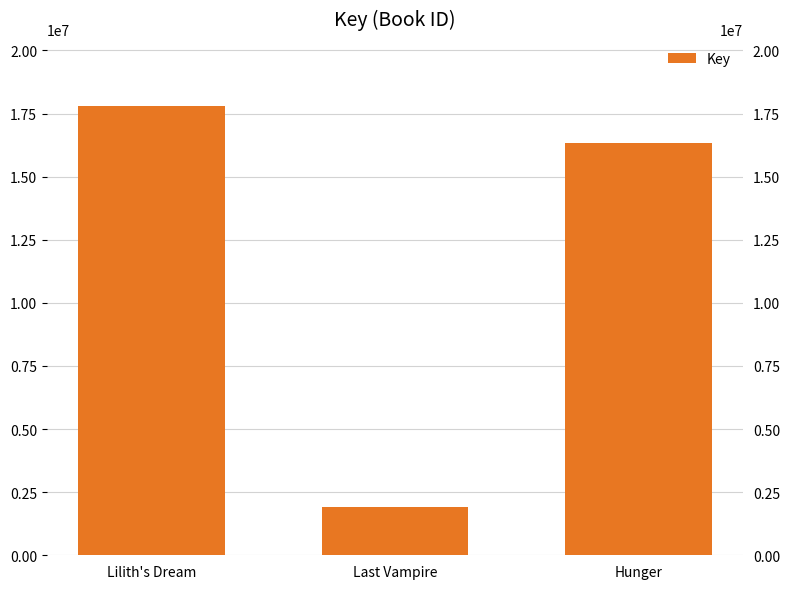

How many bars are there in total?

3